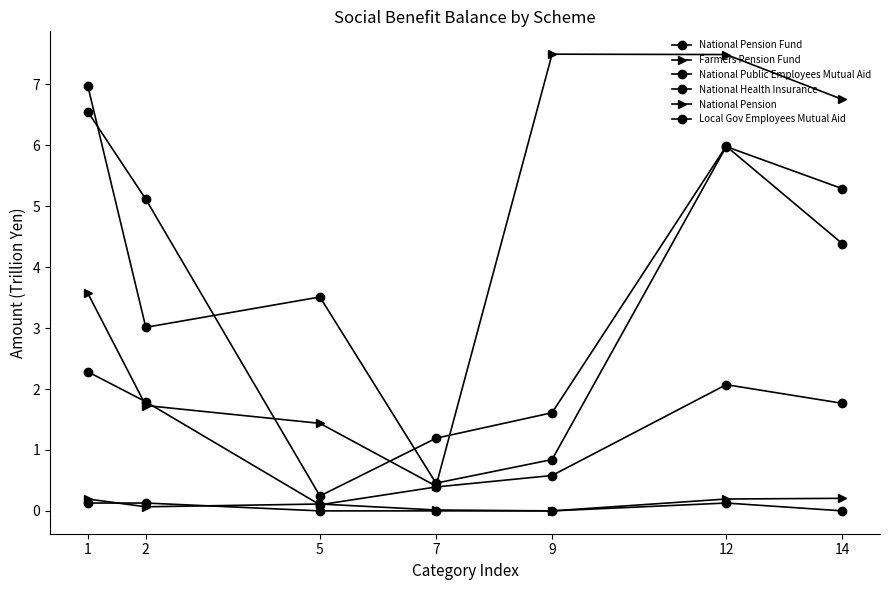

Reading left to right, list all the values displayed in this chart.

National Pension Fund: 0.1	0.1	0.0	0.0	0.0	0.1	0.0
Farmers Pension Fund: 0.2	0.1	0.1	0.0	0.0	0.2	0.2
National Public Employees Mutual Aid: 2.3	1.8	0.1	0.4	0.6	2.1	1.8
National Health Insurance: 7.0	3.0	3.5	0.5	0.8	6.0	5.3
National Pension: 3.6	1.7	1.4	0.4	7.5	7.5	6.8
Local Gov Employees Mutual Aid: 6.6	5.1	0.2	1.2	1.6	6.0	4.4